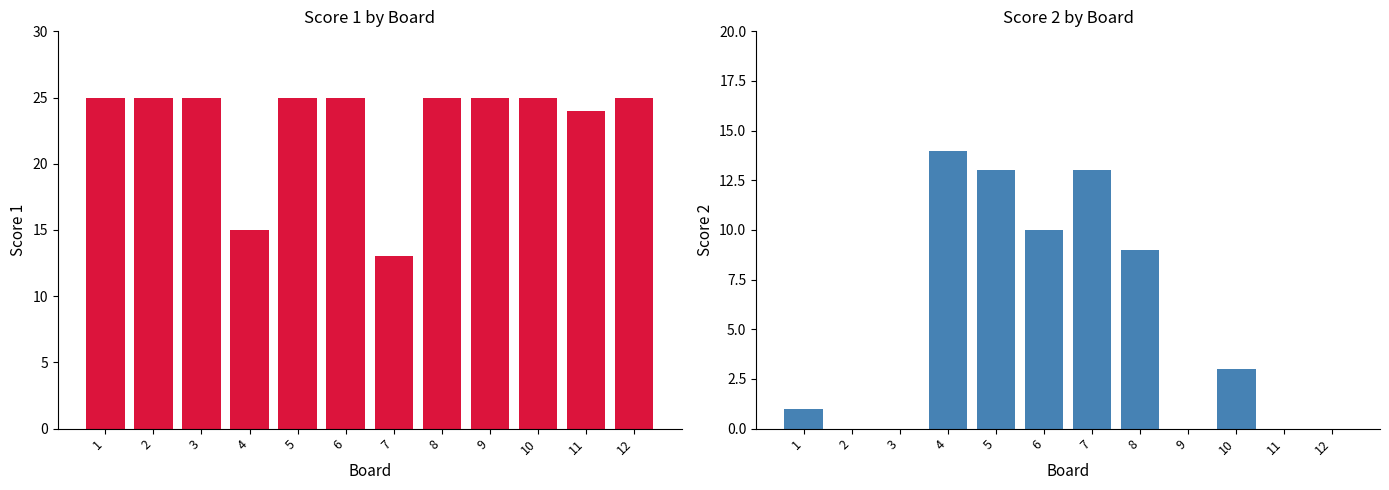

What is the sum of the Score 2 values at 4 and 3?

14